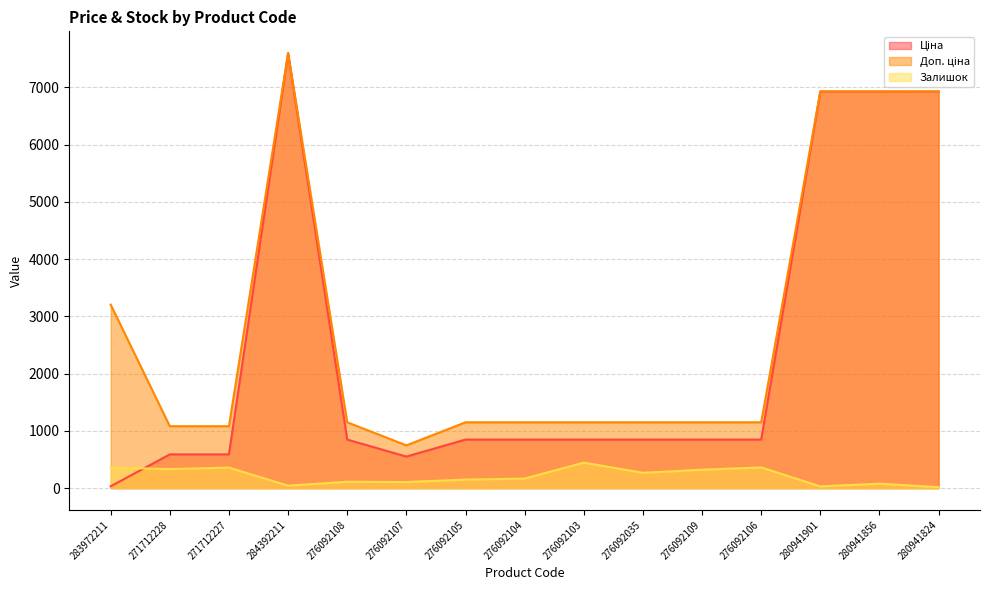

True or false: Доп. ціна and Залишок intersect in this chart.

False